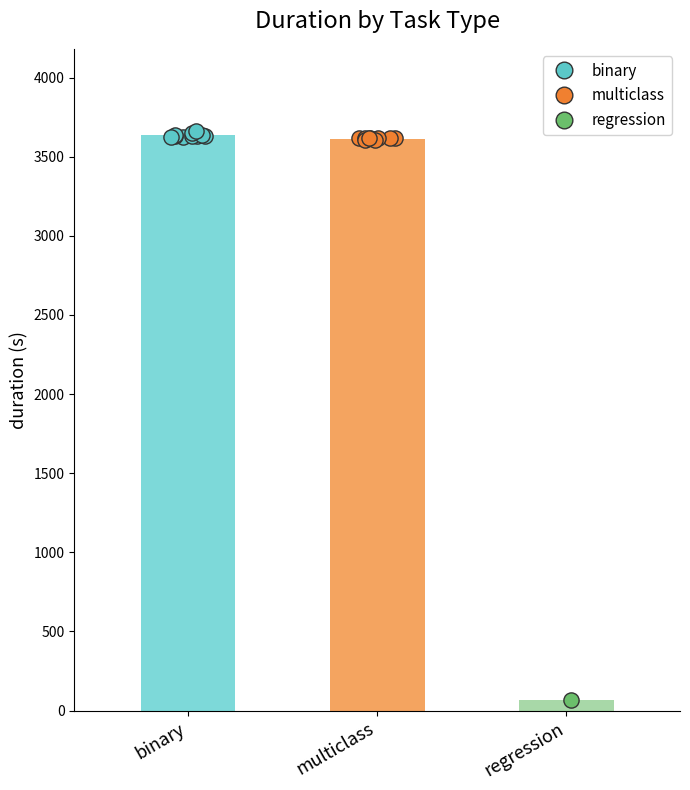

Which series reaches the maximum Y coordinate?

binary